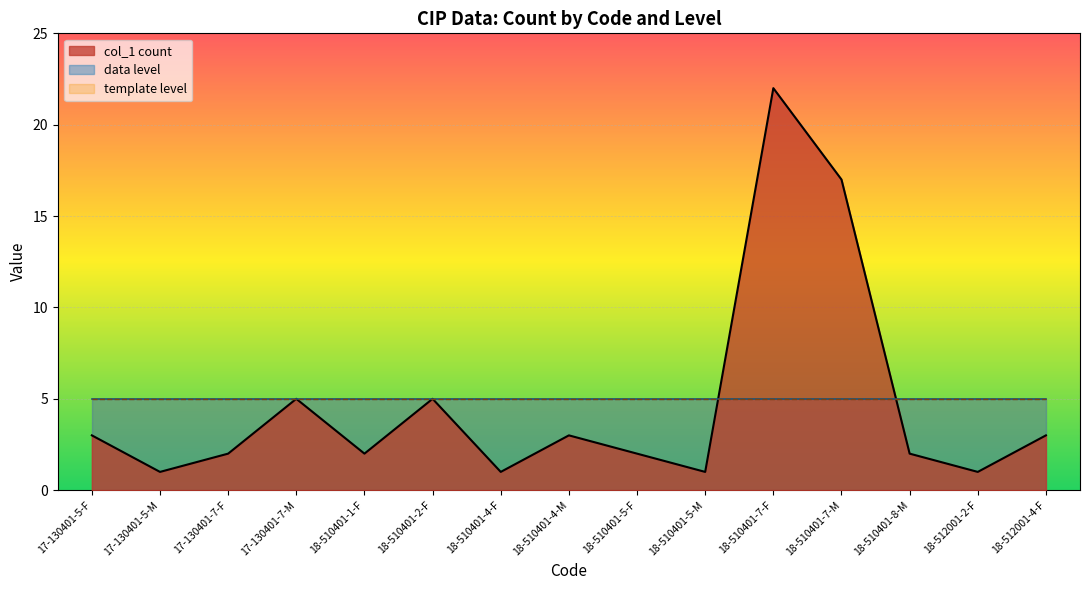

Where does the col_1 count series first go above 2?

17-130401-5-F